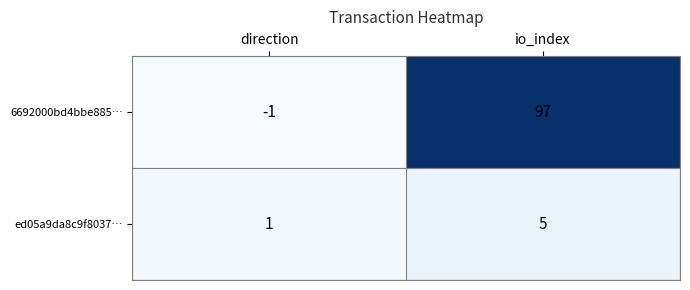

At direction, list the series in order from largest to smallest.

ed05a9da8c9f8037…, 6692000bd4bbe885…